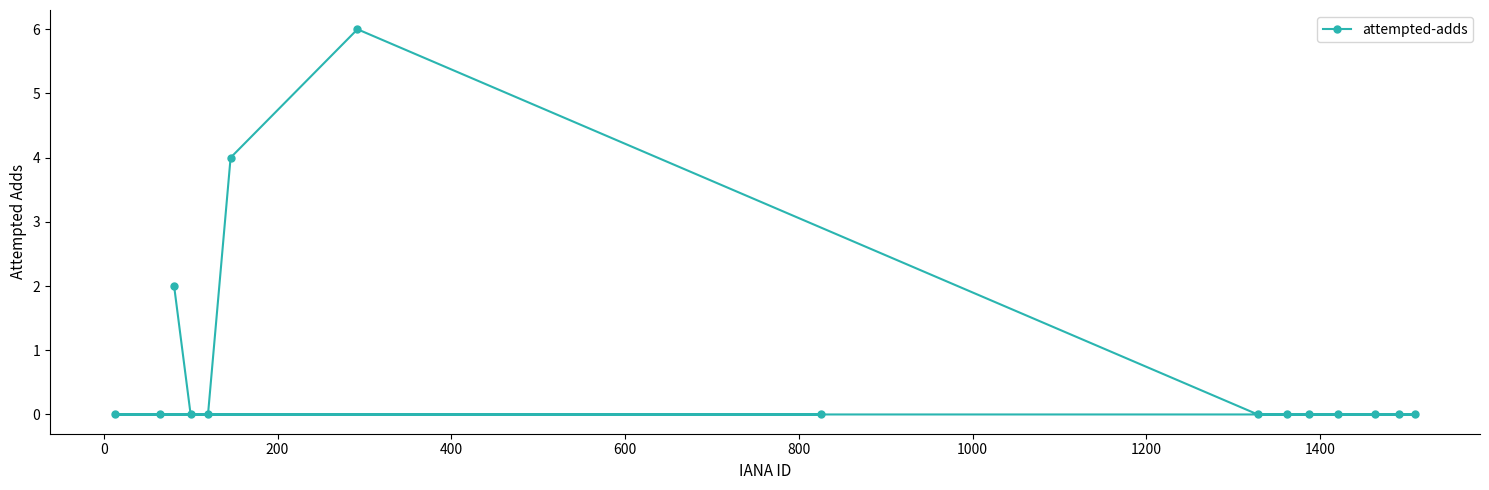

What is the difference between the second highest and second lowest values?

4